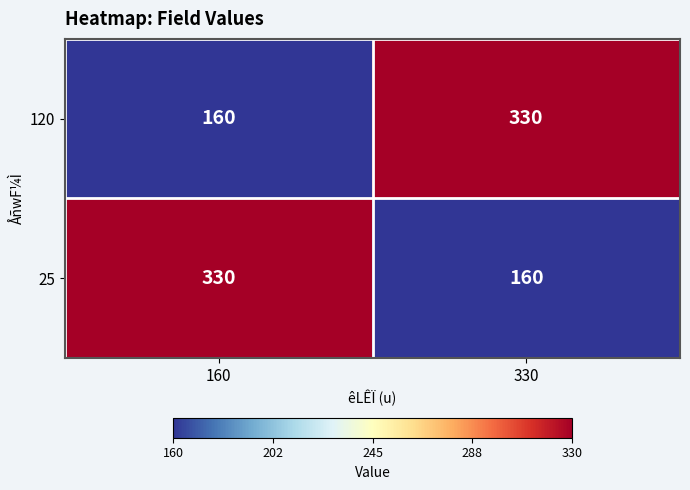

Is it true that 120 equals 330 at 330?

True